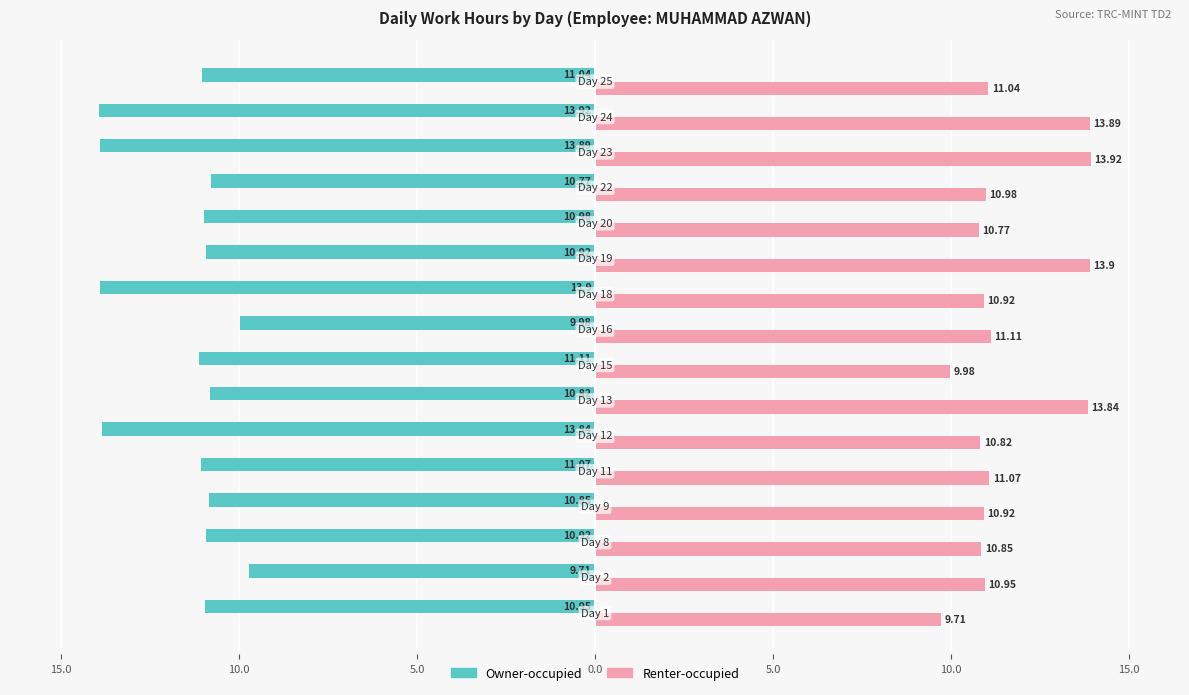

At how many categories does at least one series exceed -11?

16